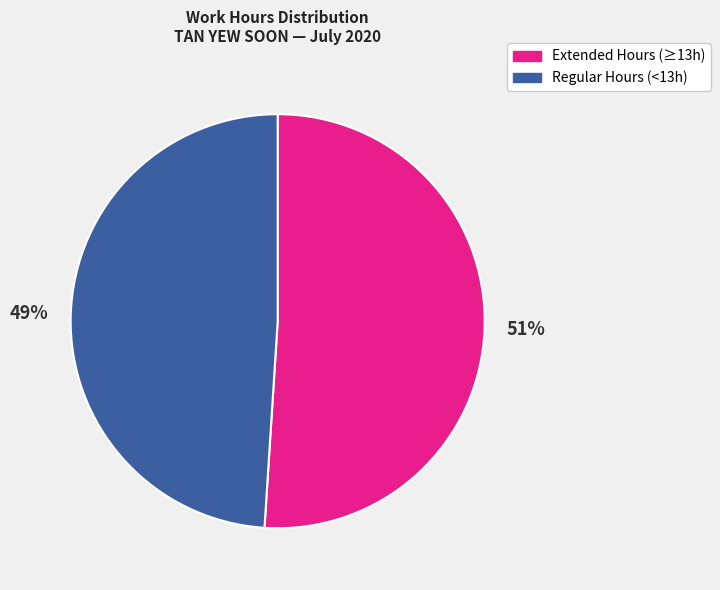

How many segments does this pie chart have?

2